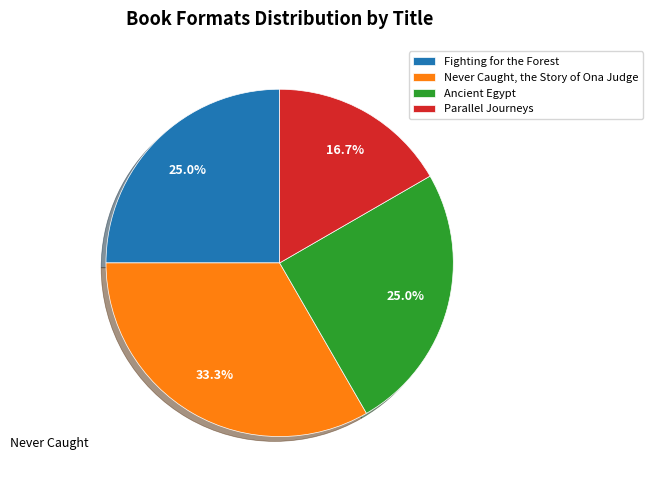

Between Never Caught, the Story of Ona Judge and Parallel Journeys, which is larger?

Never Caught, the Story of Ona Judge